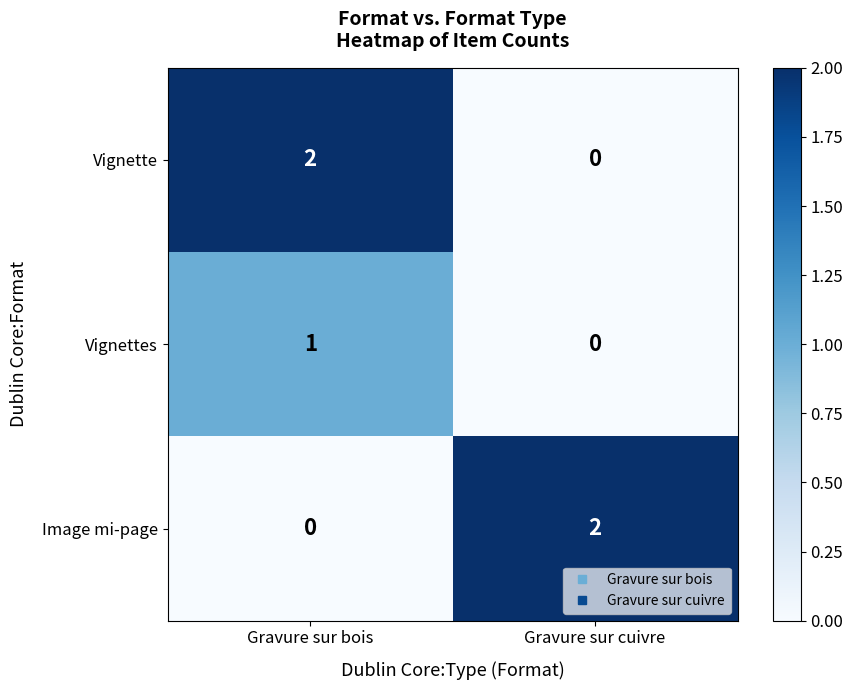

What is the spread (max minus min) of values at Gravure sur cuivre?

2